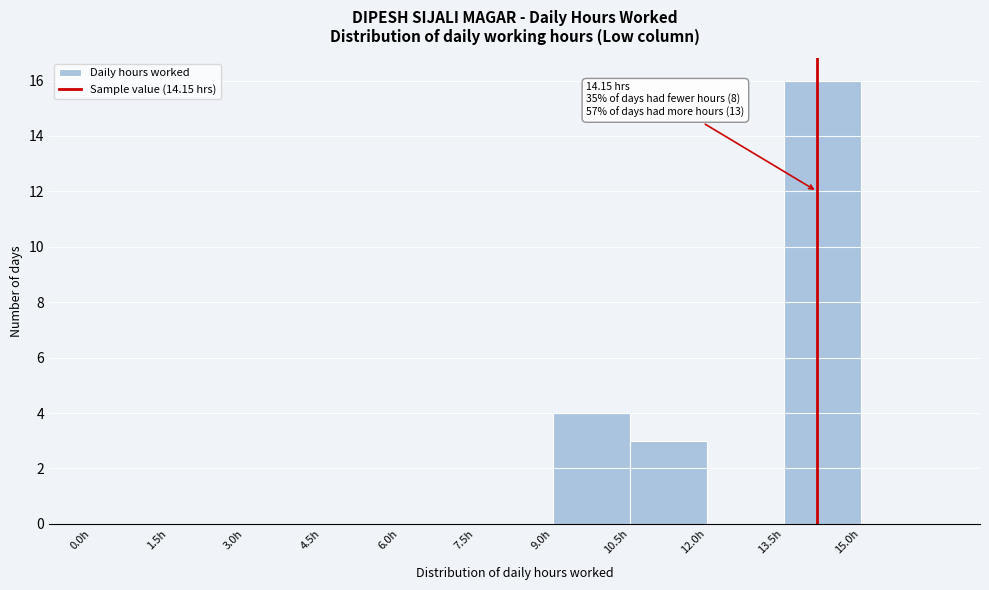

Over which range of the x-axis is the bar tallest?

13.5 to 15.0